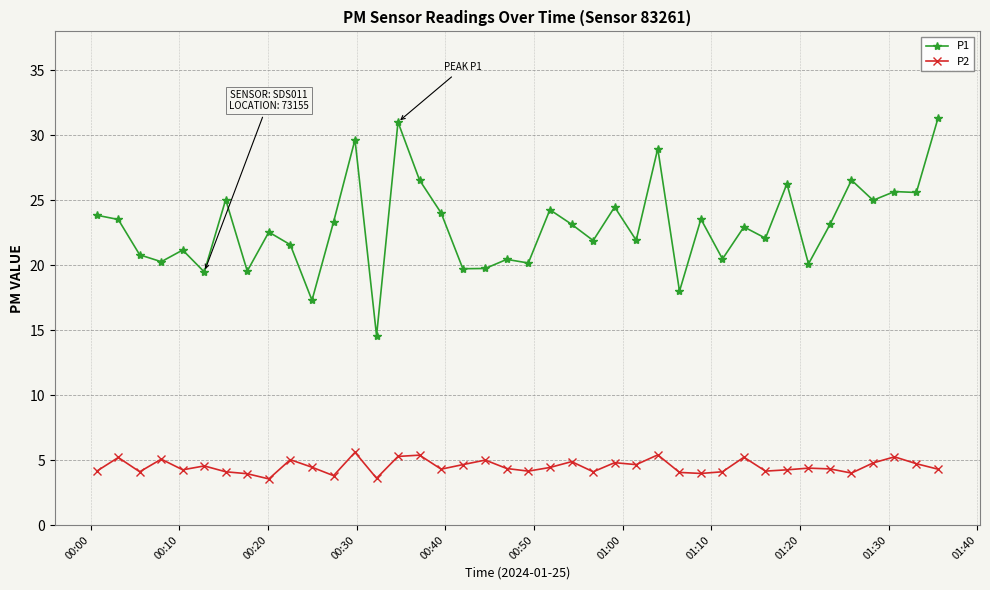

Which series has the largest total across all categories?

P1